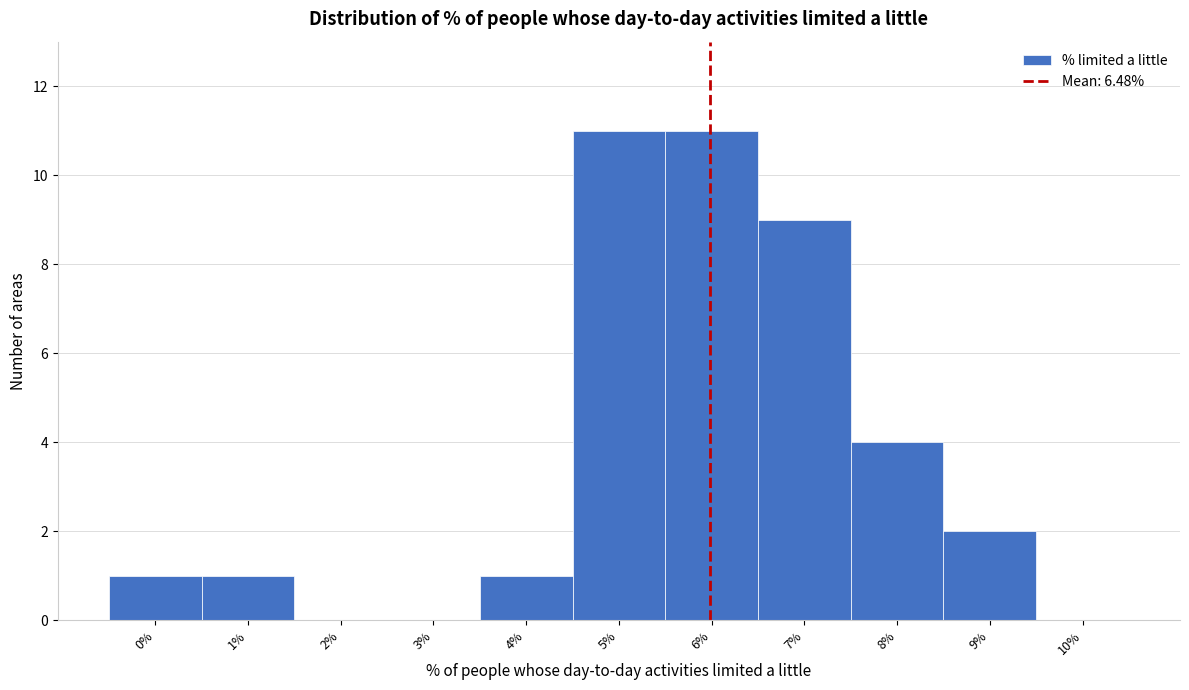

Reading left to right, transcribe all the data shown in this chart.

0%=1	1%=1	2%=0	3%=0	4%=1	5%=11	6%=11	7%=9	8%=4	9%=2	10%=0